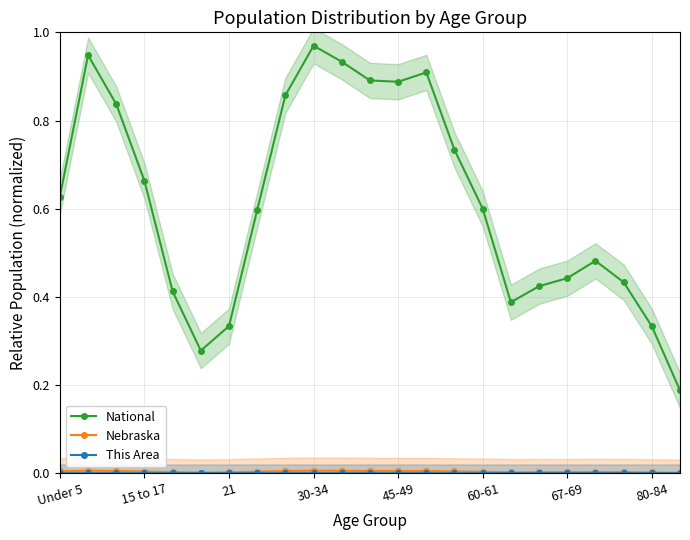

The value of National at 45-49 is 0.3. True or false?

False